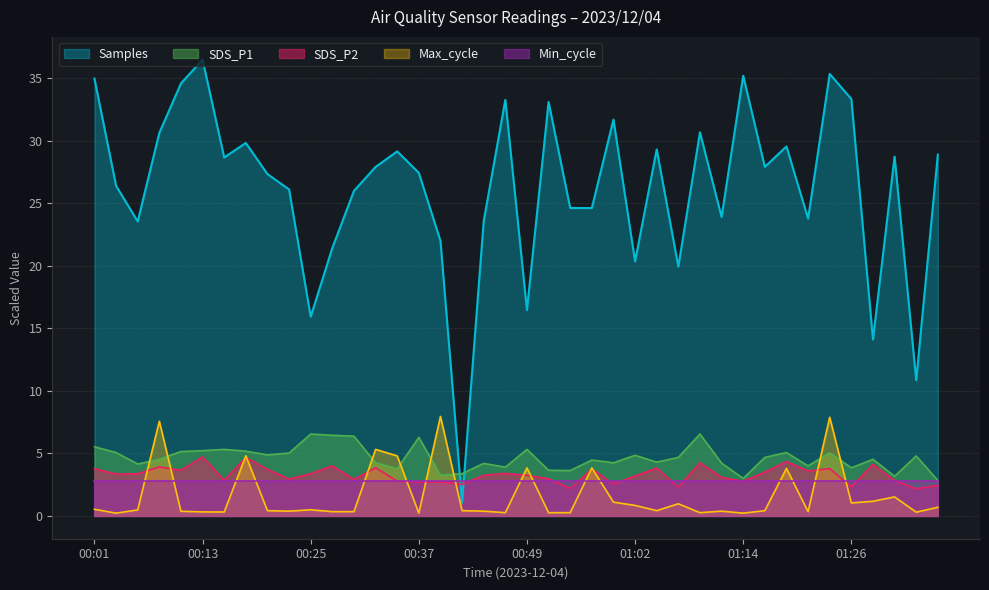

Which series ends up on top after the final intersection of Samples and SDS_P2?

Samples